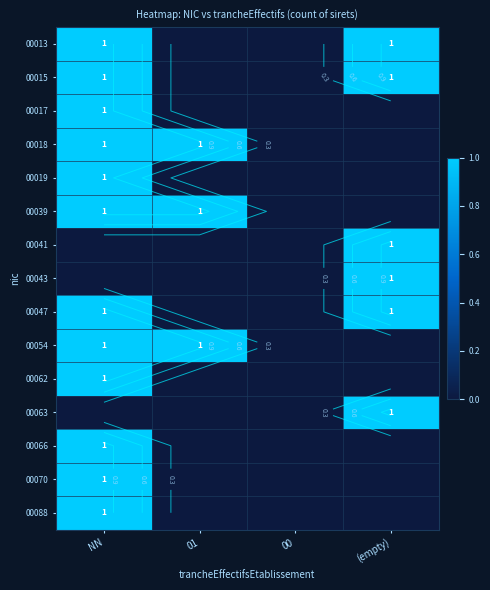

How many 00015 values are between 0 and 1?

4